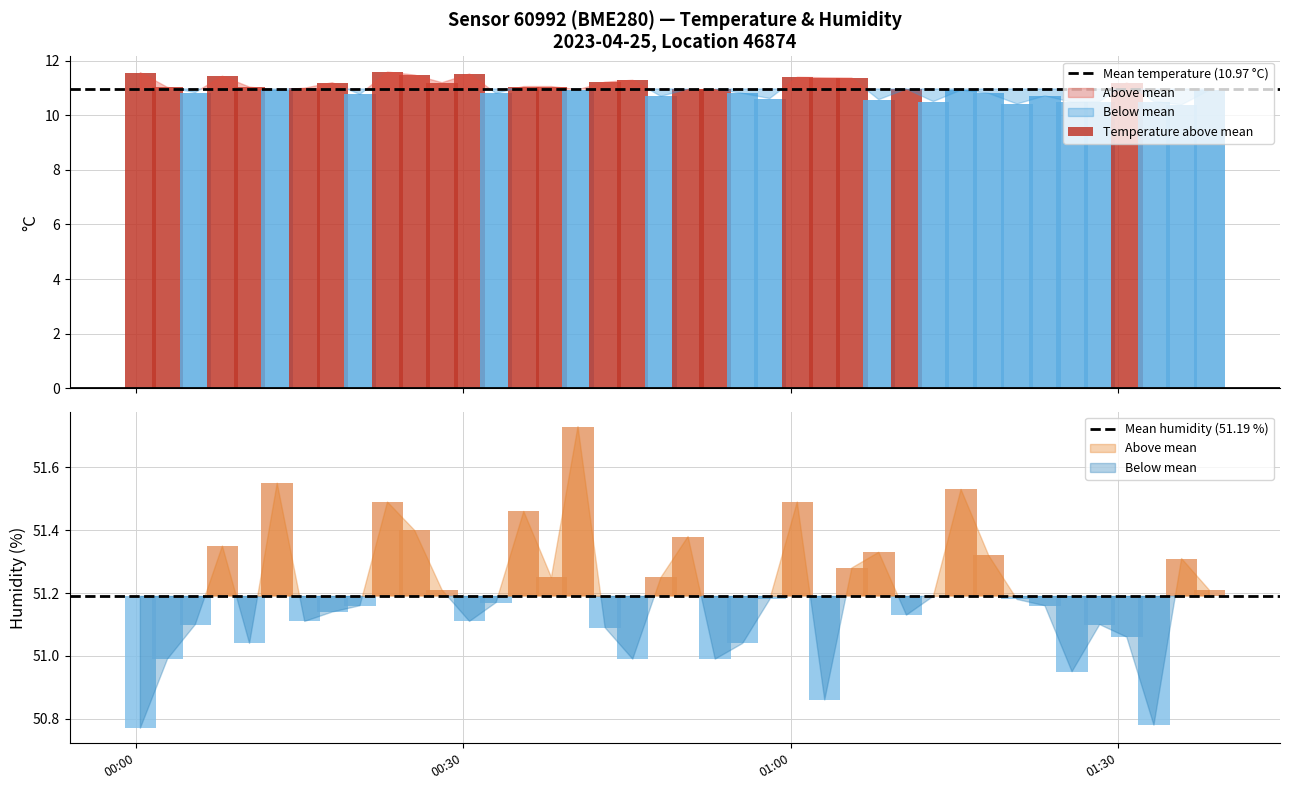

Is it true that Mean temperature (10.97 °C) equals 11.0 at 00:00?

True